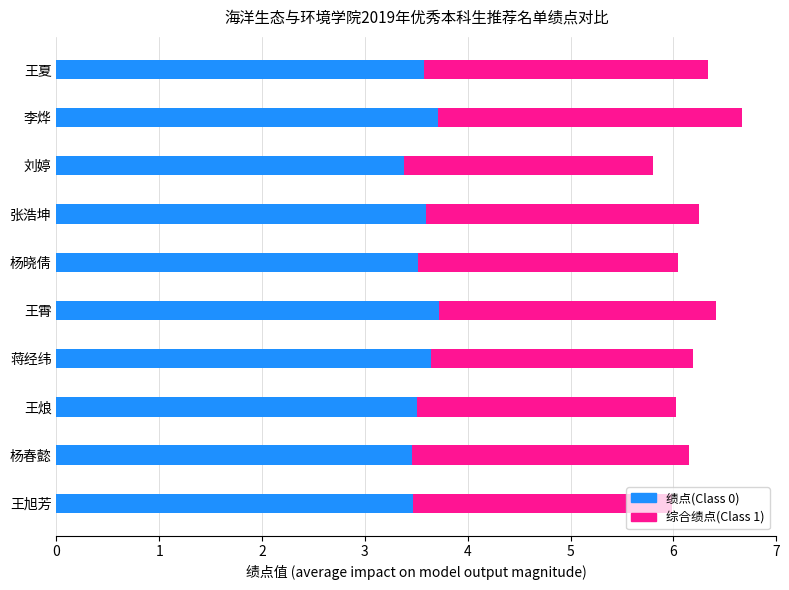

What is the average value of the 绩点(Class 0) series?

3.6